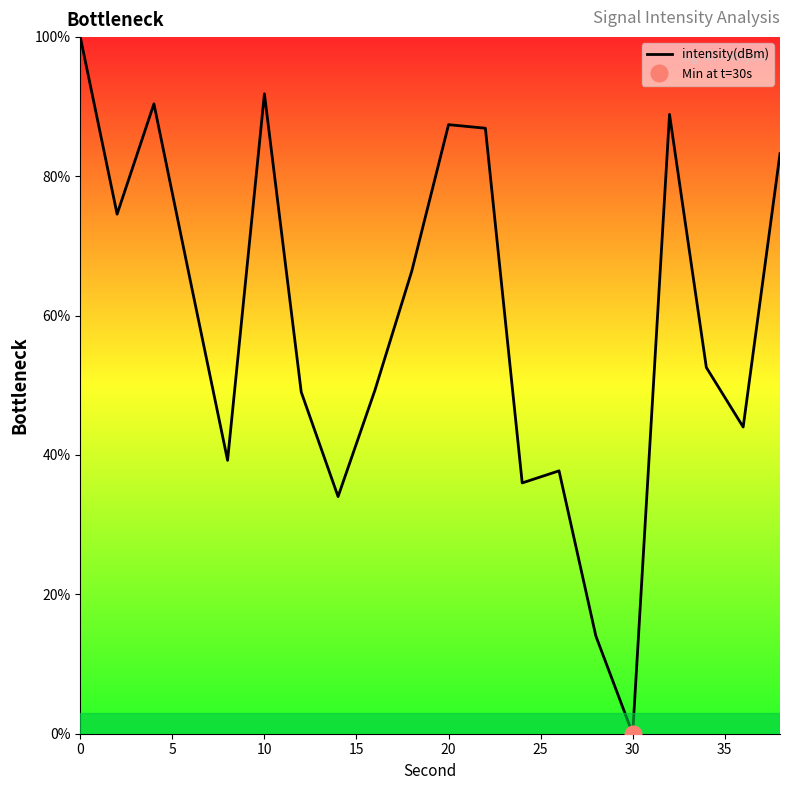

What is the maximum value for intensity(dBm)?

100.0